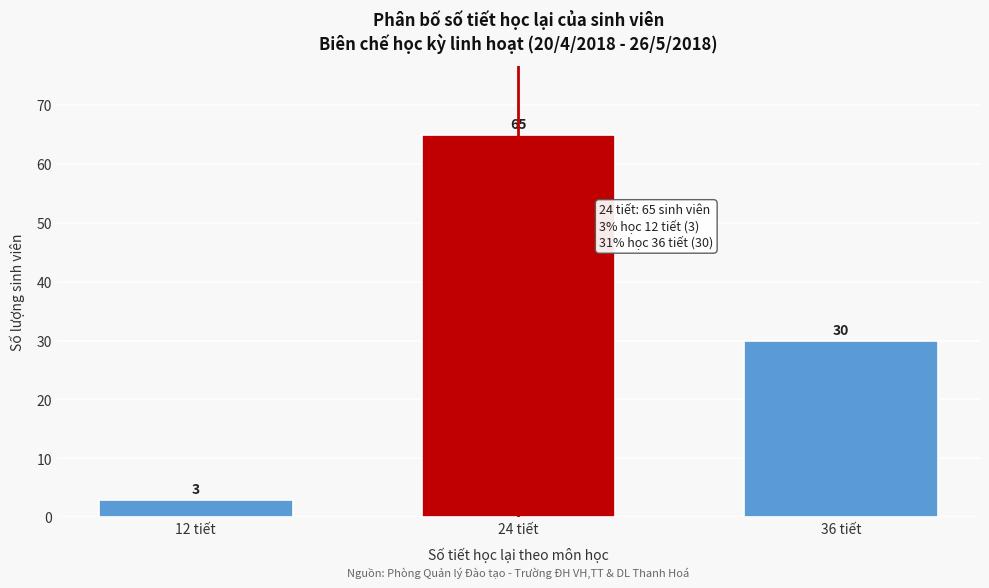

Reading left to right, extract all data points from this chart.

3	65	30